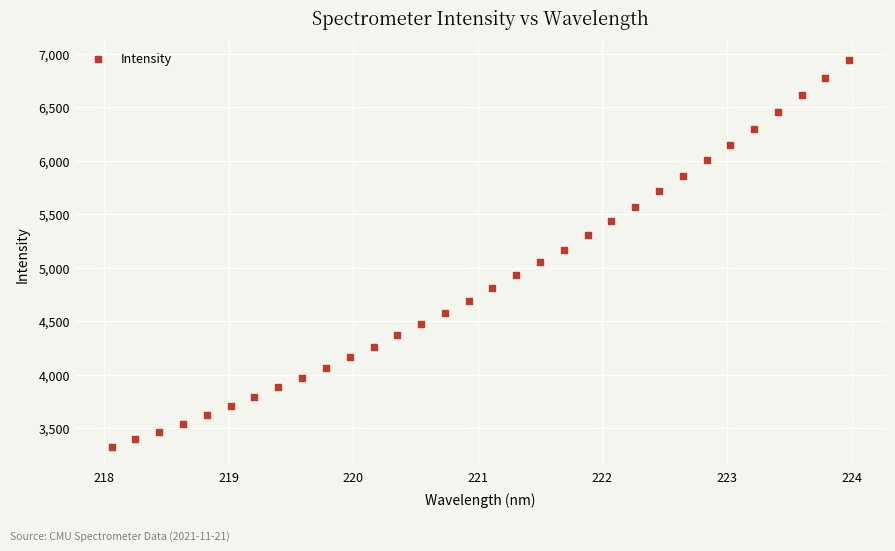

What is the range of Y values (max minus min)?

3611.6